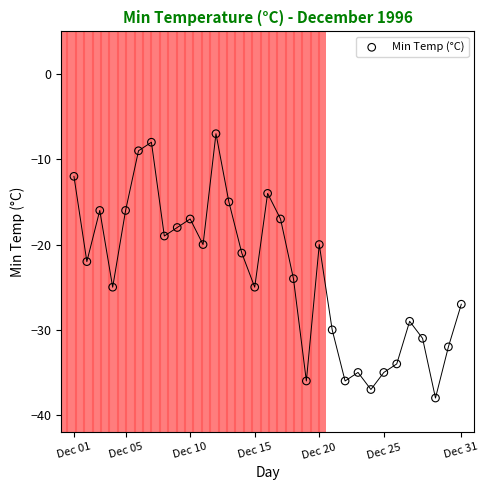

What is the range of X values (max minus min)?

30